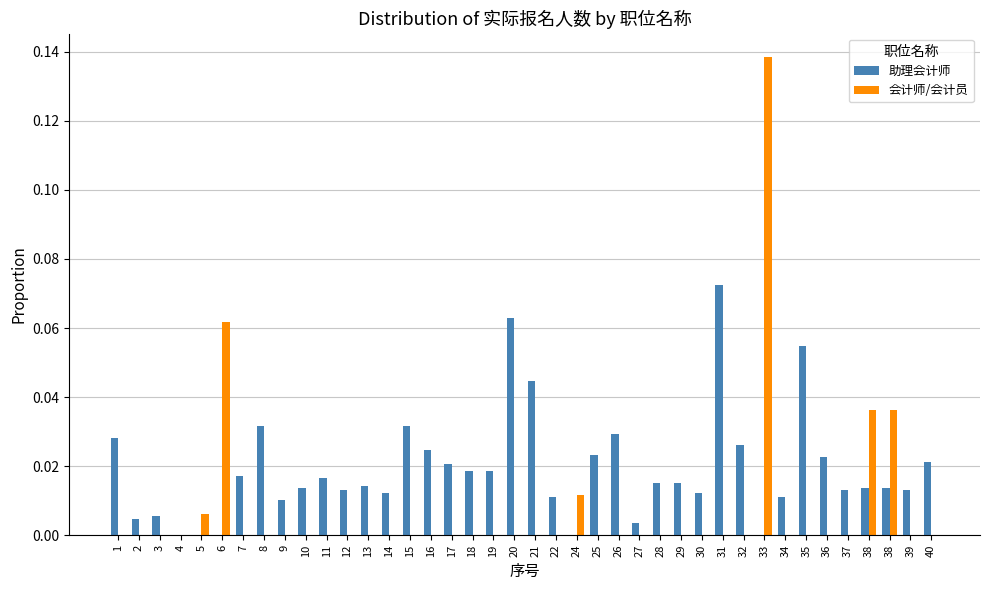

Rank the series by their maximum value, from highest to lowest.

会计师/会计员, 助理会计师